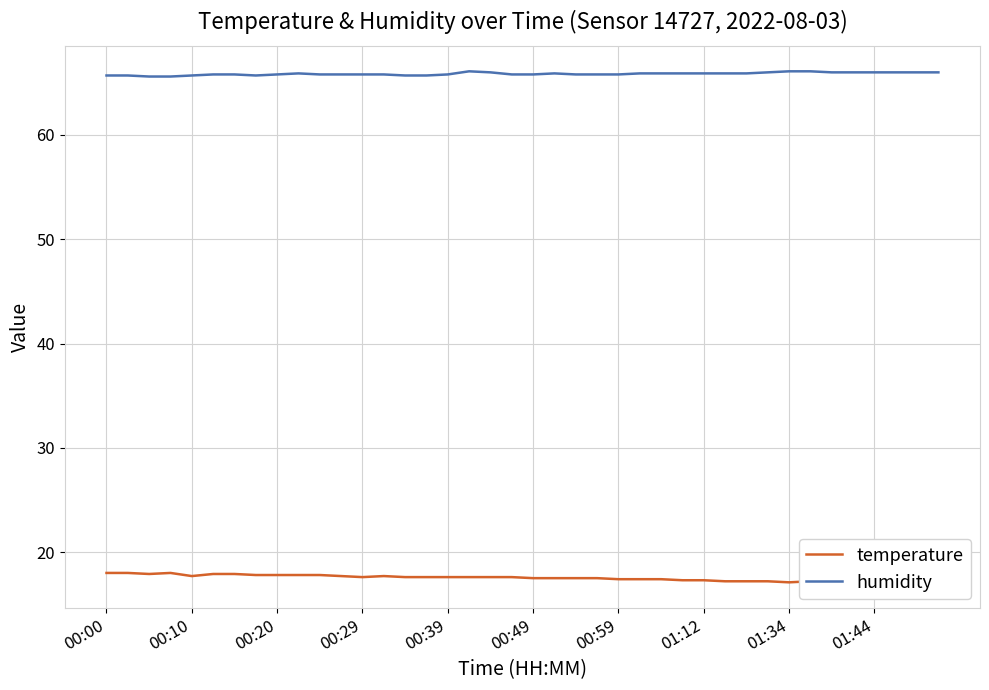

What is the minimum value for humidity?

65.6